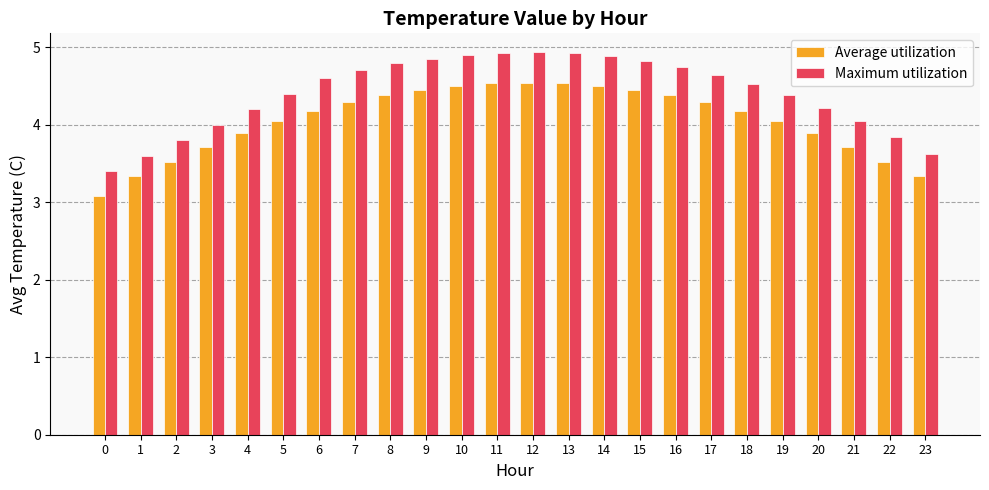

The Maximum utilization series shows 7.3 at 8. True or false?

False